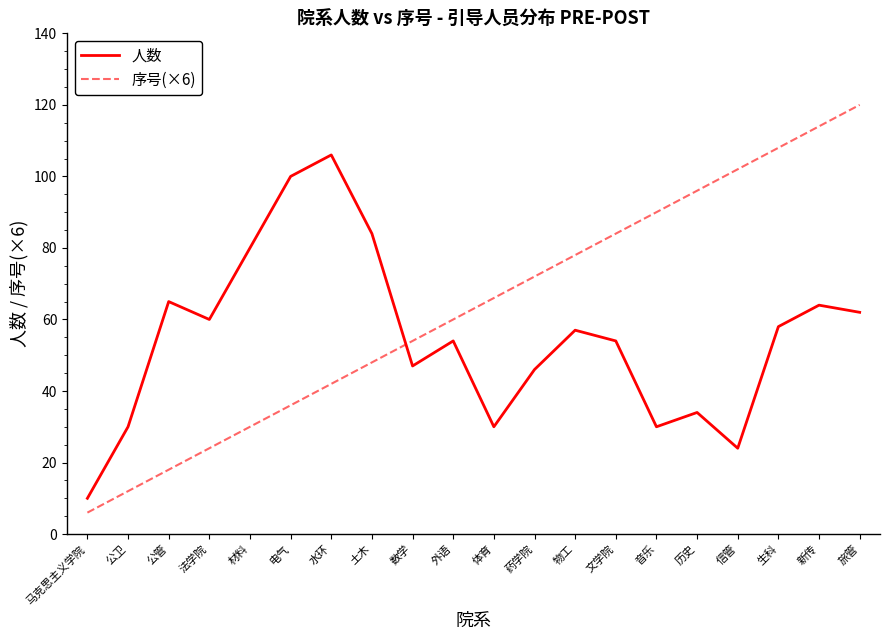

Reading left to right, what are all the values shown in this chart?

人数: 10	30	65	60	80	100	106	84	47	54	30	46	57	54	30	34	24	58	64	62
序号(×6): 6	12	18	24	30	36	42	48	54	60	66	72	78	84	90	96	102	108	114	120